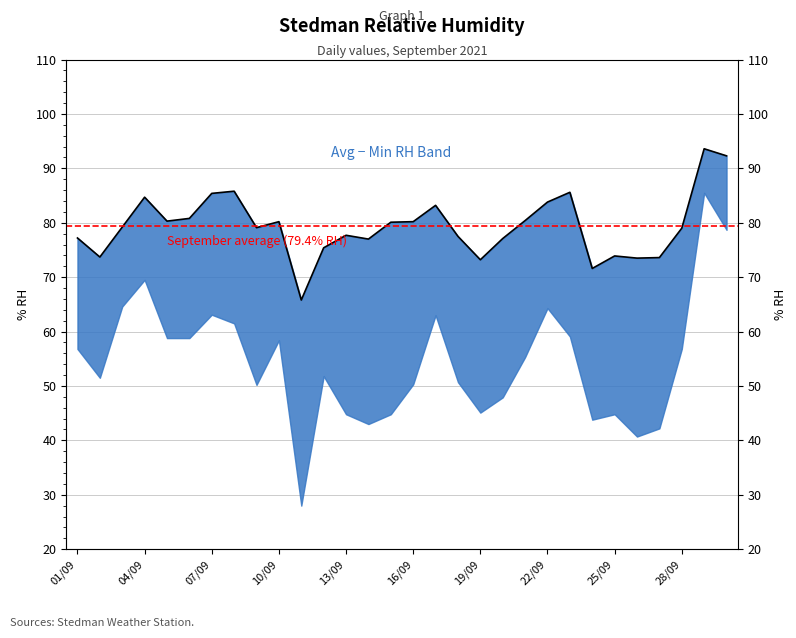

Reading right to left, list all the values displayed in this chart.

30/09=92.3	29/09=93.6	28/09=79.0	27/09=73.6	26/09=73.5	25/09=73.9	24/09=71.6	23/09=85.6	22/09=83.8	21/09=80.4	20/09=77.1	19/09=73.2	18/09=77.5	17/09=83.2	16/09=80.2	15/09=80.1	14/09=77.0	13/09=77.7	12/09=75.4	11/09=65.8	10/09=80.2	09/09=79.1	08/09=85.8	07/09=85.4	06/09=80.8	05/09=80.3	04/09=84.7	03/09=79.2	02/09=73.7	01/09=77.2